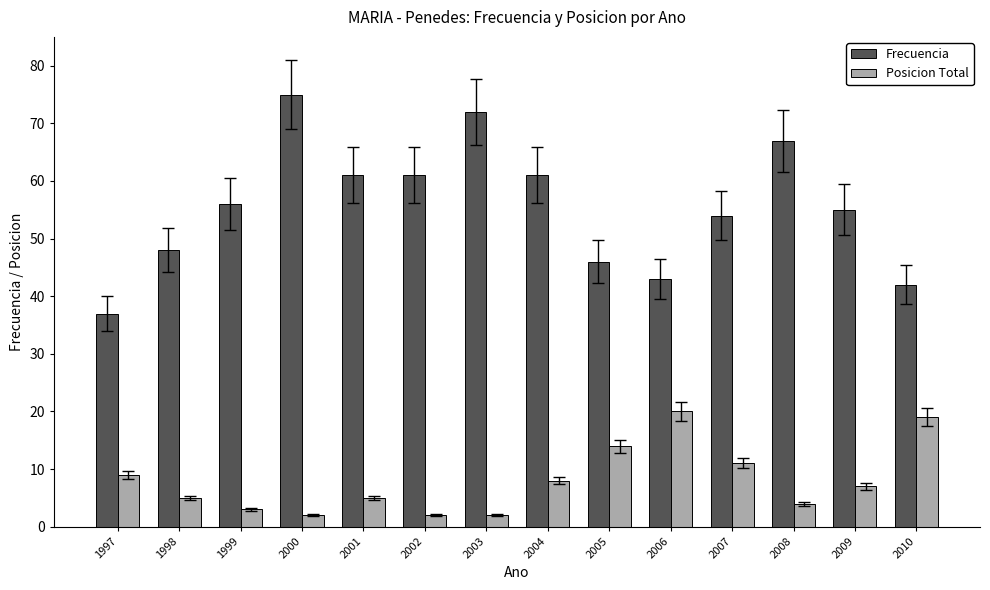

What is the difference between the maximum and second lowest values in the Posicion Total series?

18